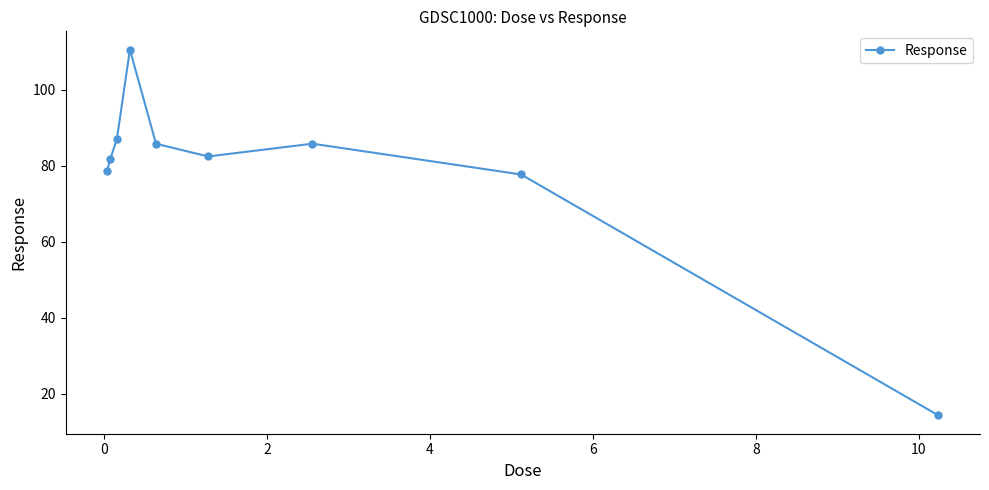

What is the smallest value displayed?

14.3